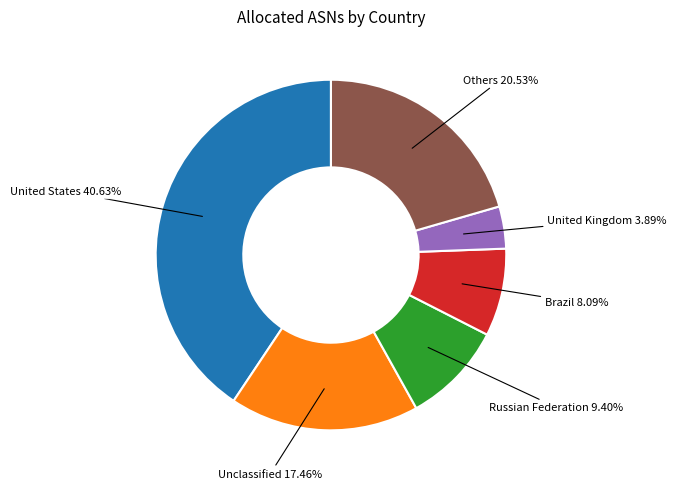

Is there any slice that represents more than half of the pie?

No